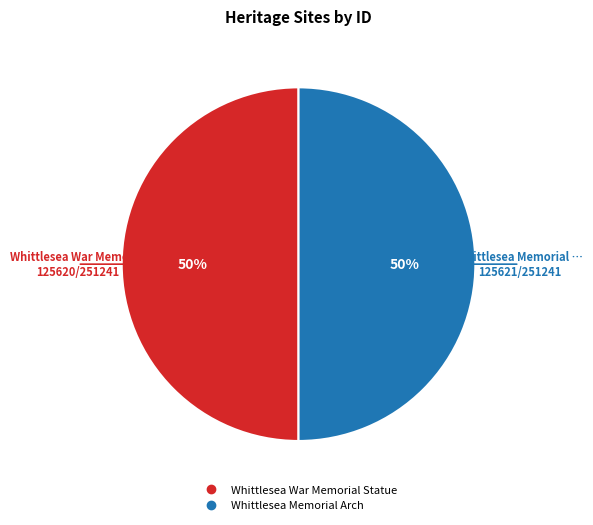

Approximately how many times larger is the value at Whittlesea War Memorial Statue compared to Whittlesea Memorial Arch?

1.0